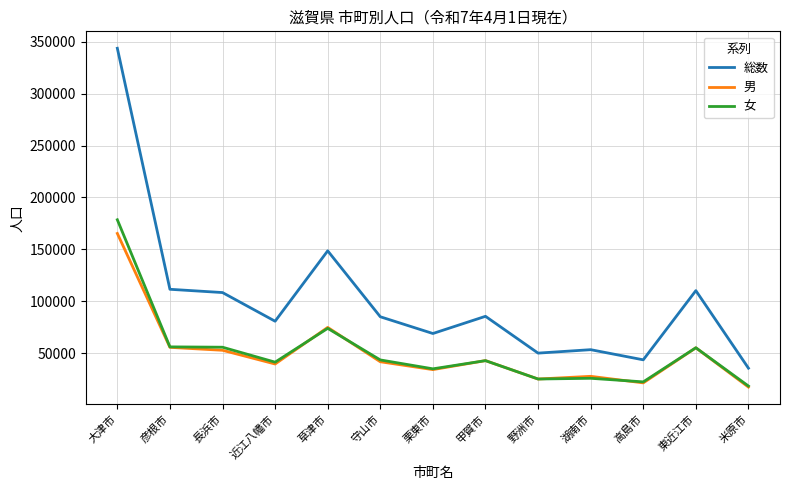

At which label is 女 closest to 98387?

草津市